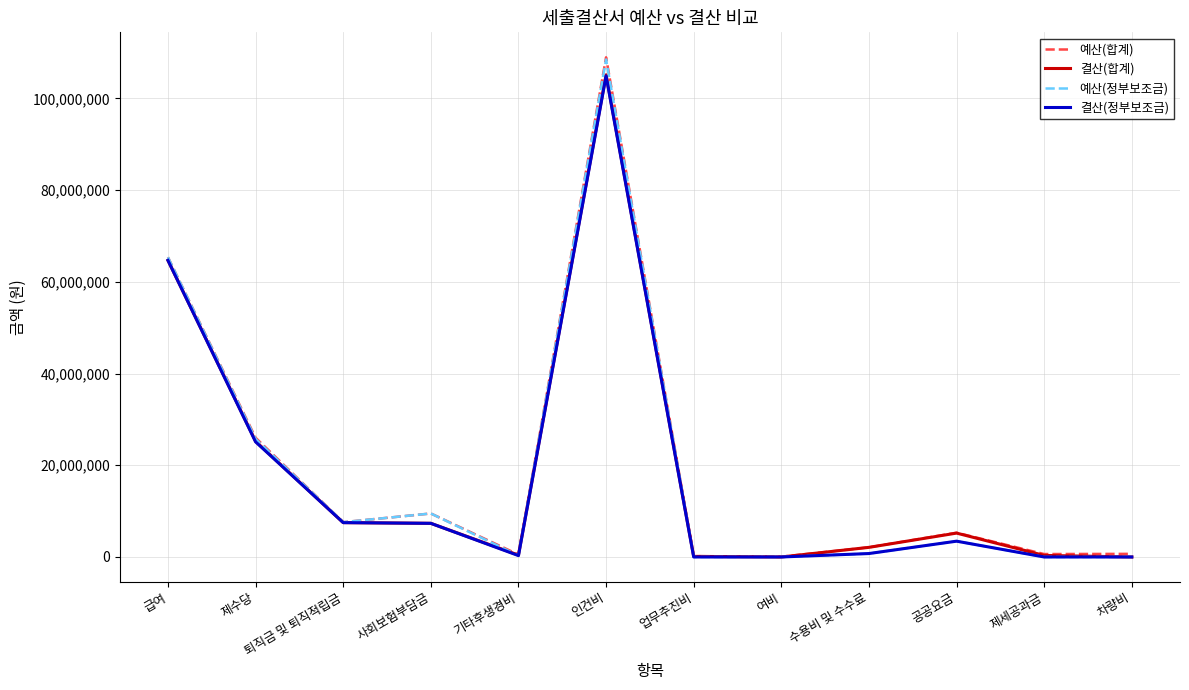

Which series changed the most between 급여 and 제수당?

예산(정부보조금)